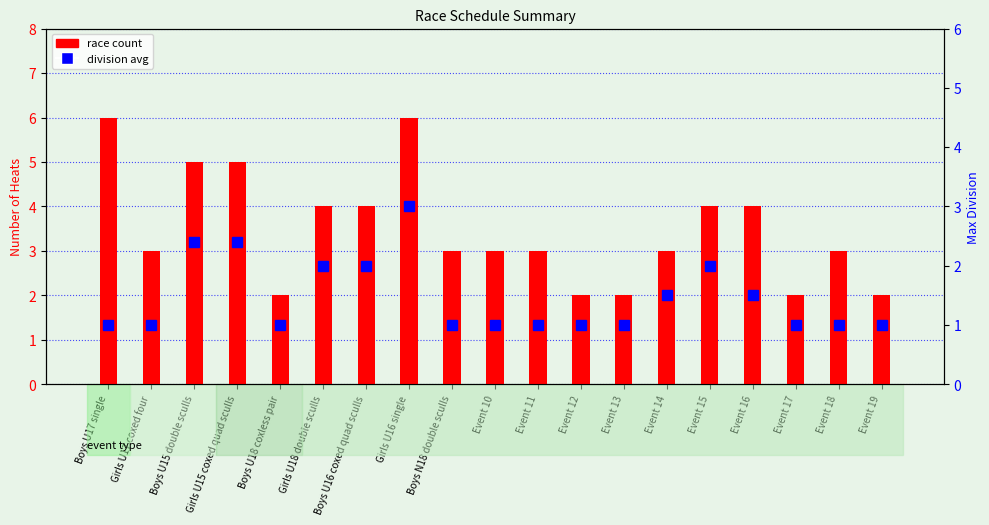

What is the difference between the division avg values at Boys U16 coxed quad sculls and Boys U17 single?

1.0